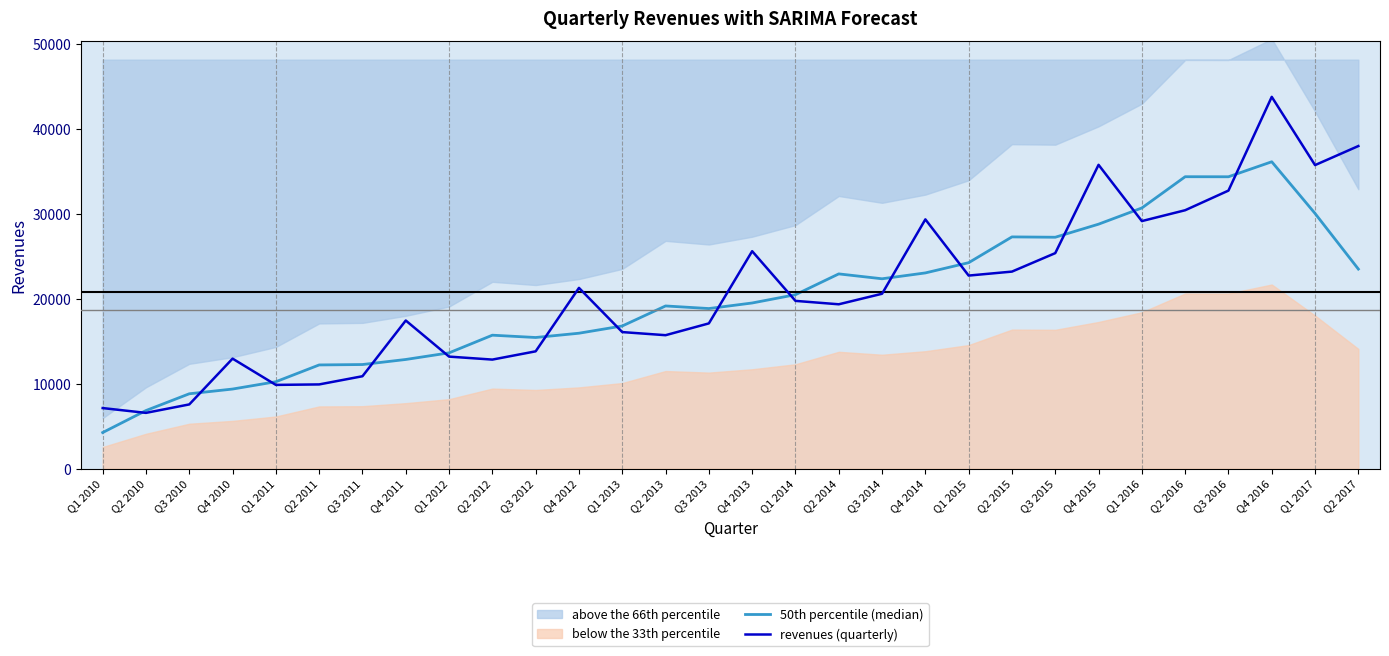

What is the total value across all series at Q4 2016?

79846.6